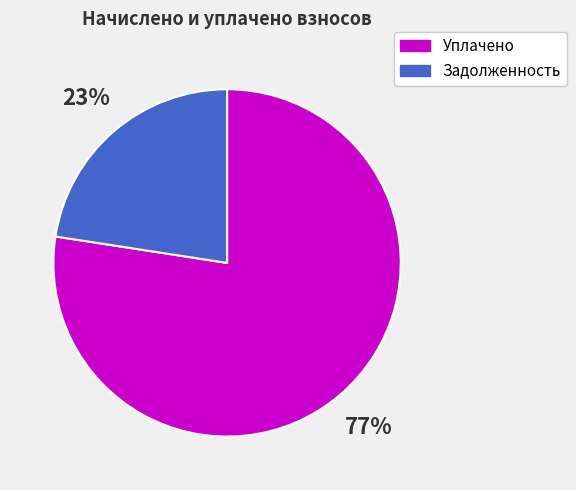

To the nearest percent, what is the average slice percentage?

50%